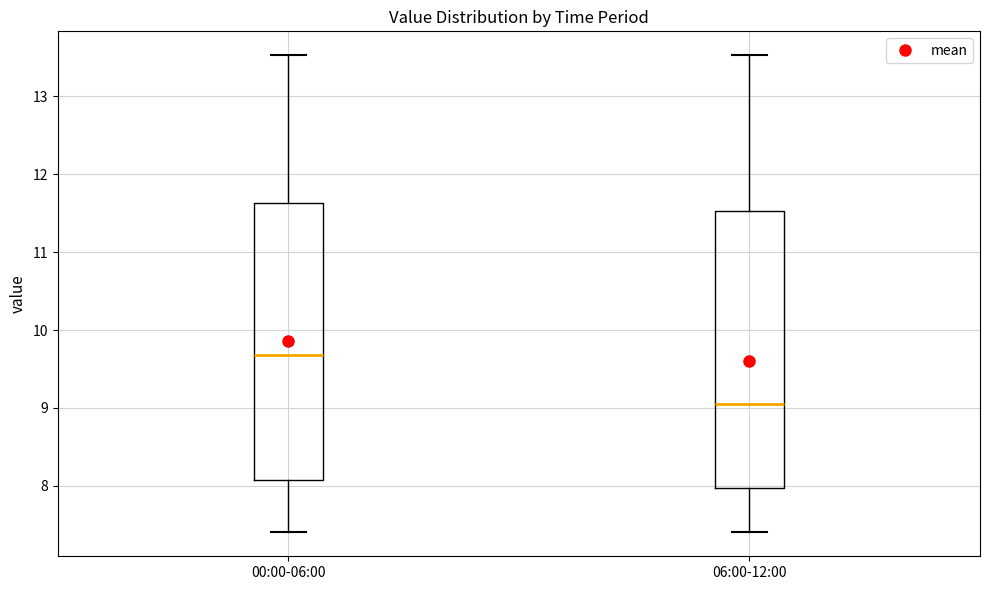

Reading left to right, read every box against the y-axis: the position of its median line, the range the box covers, and the ends of its whiskers. The values are not printed on the chart, so give them approximately, as read against the axis.

00:00-06:00: median 9.7, box 8.1 to 11.6, whiskers 7.4 to 13.5
06:00-12:00: median 9.1, box 8.0 to 11.5, whiskers 7.4 to 13.5